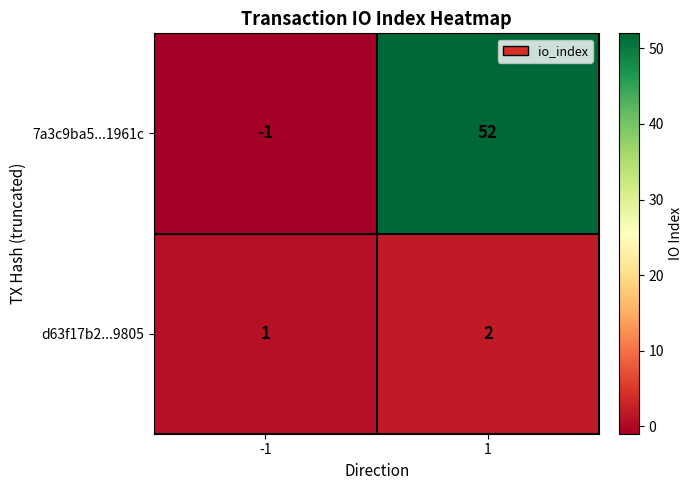

True or false: 7a3c9ba5...1961c has a value of 18 at 1.

False